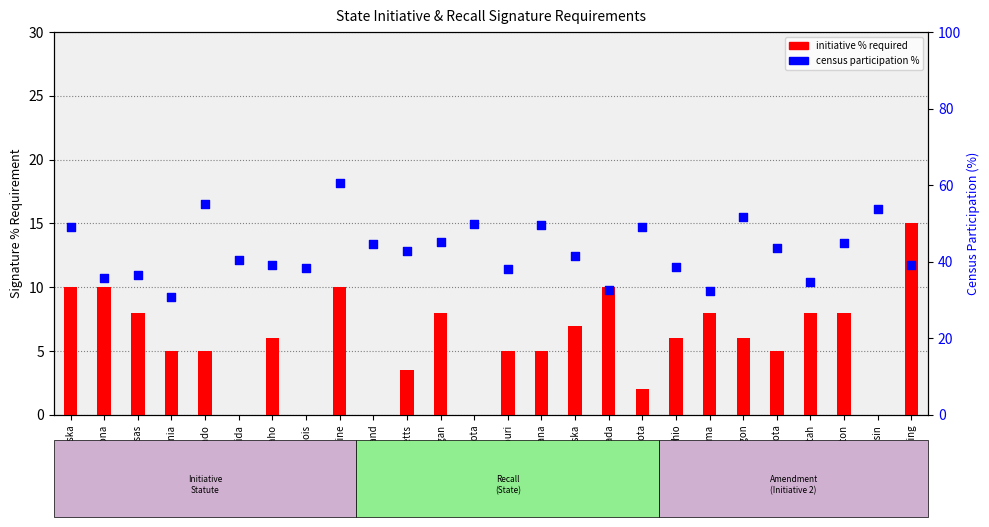

What is the total value across all series at Wisconsin?

53.8